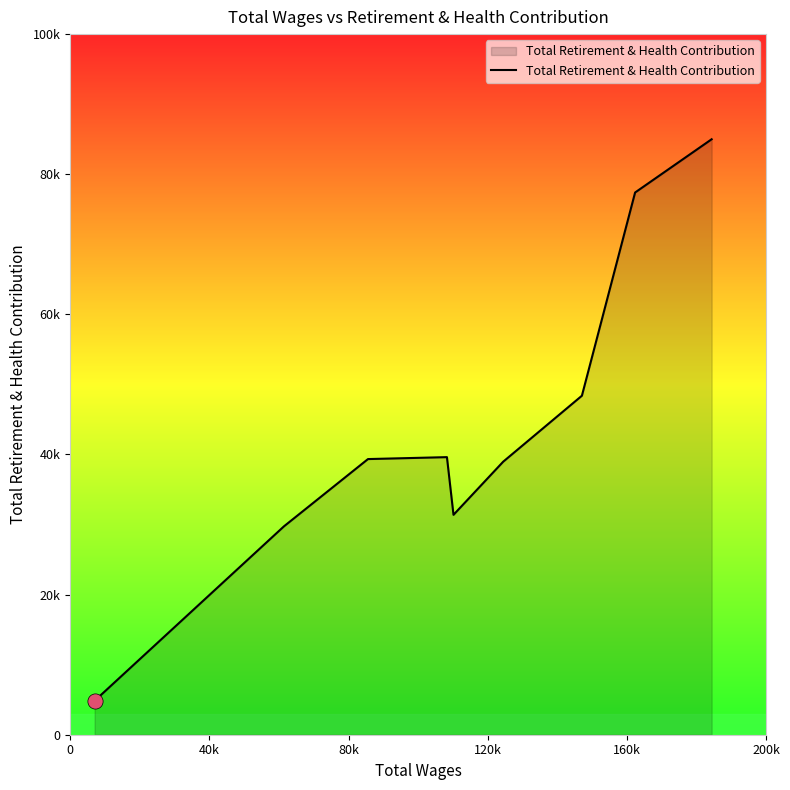

Does the chart have visible grid lines?

No